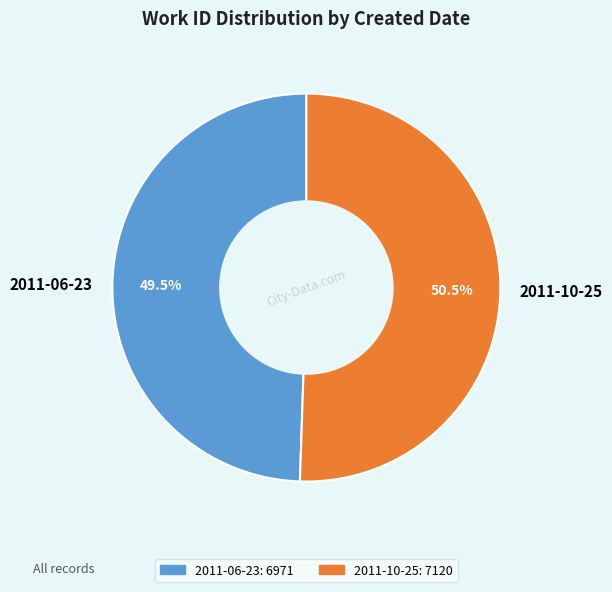

What is the ratio of the value at 2011-10-25 to the value at 2011-06-23?

1.0